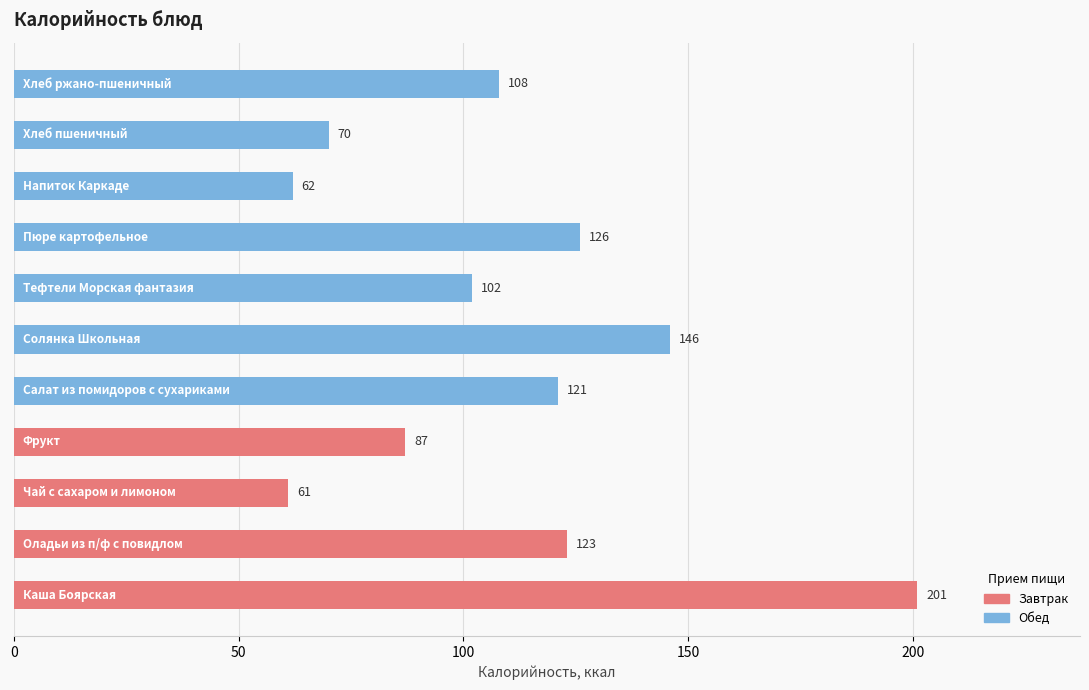

Reading bottom to top, transcribe all the data shown in this chart.

201	123	61	87	121	146	102	126	62	70	108